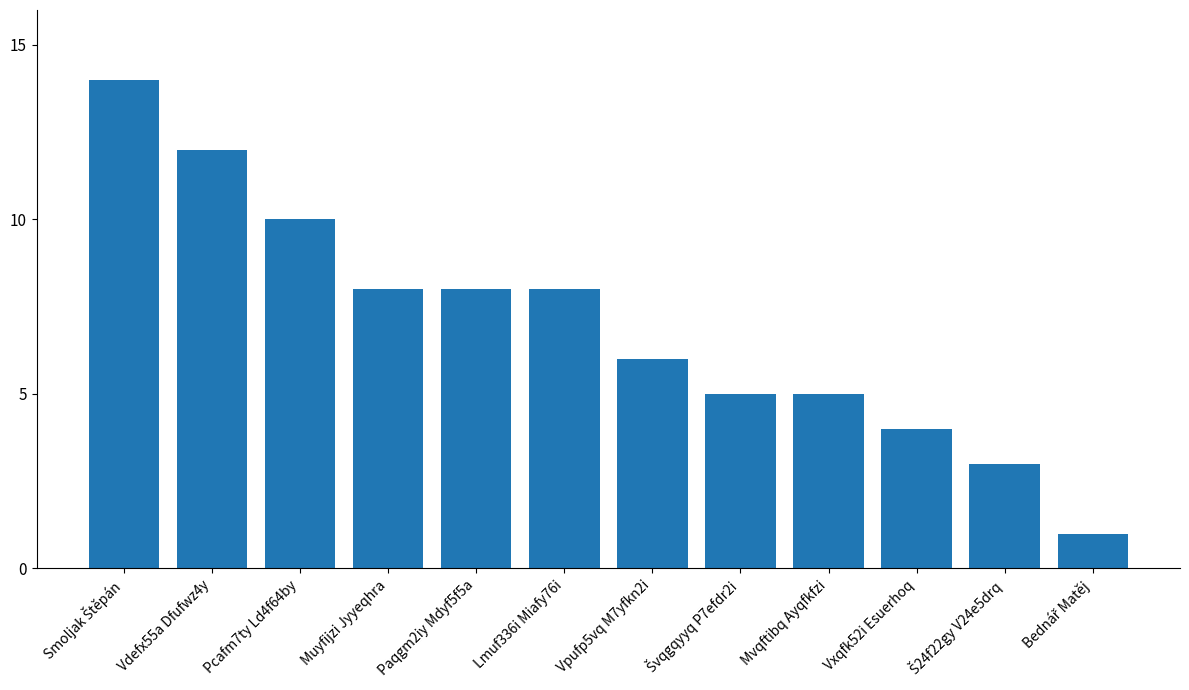

Reading left to right, what are all the values shown in this chart?

14	12	10	8	8	8	6	5	5	4	3	1